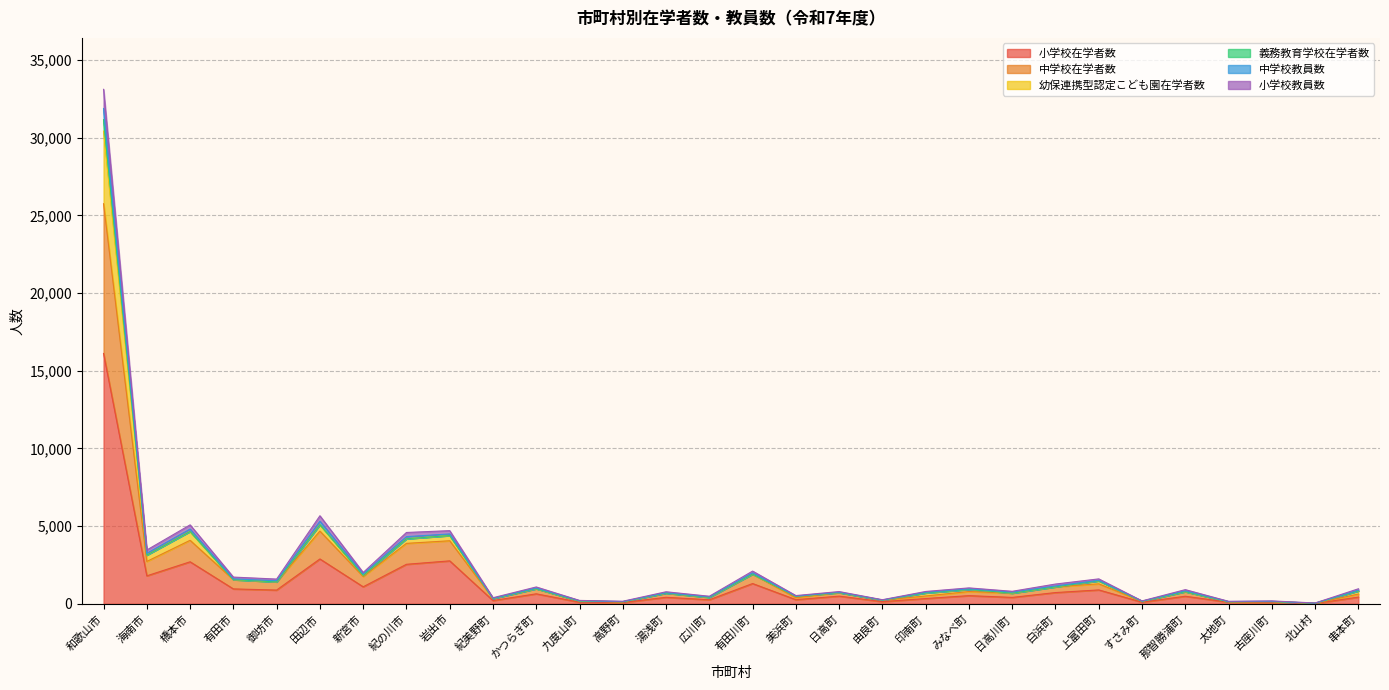

In 小学校在学者数, how many points are lower than both neighbors (excluding endpoints)?

11